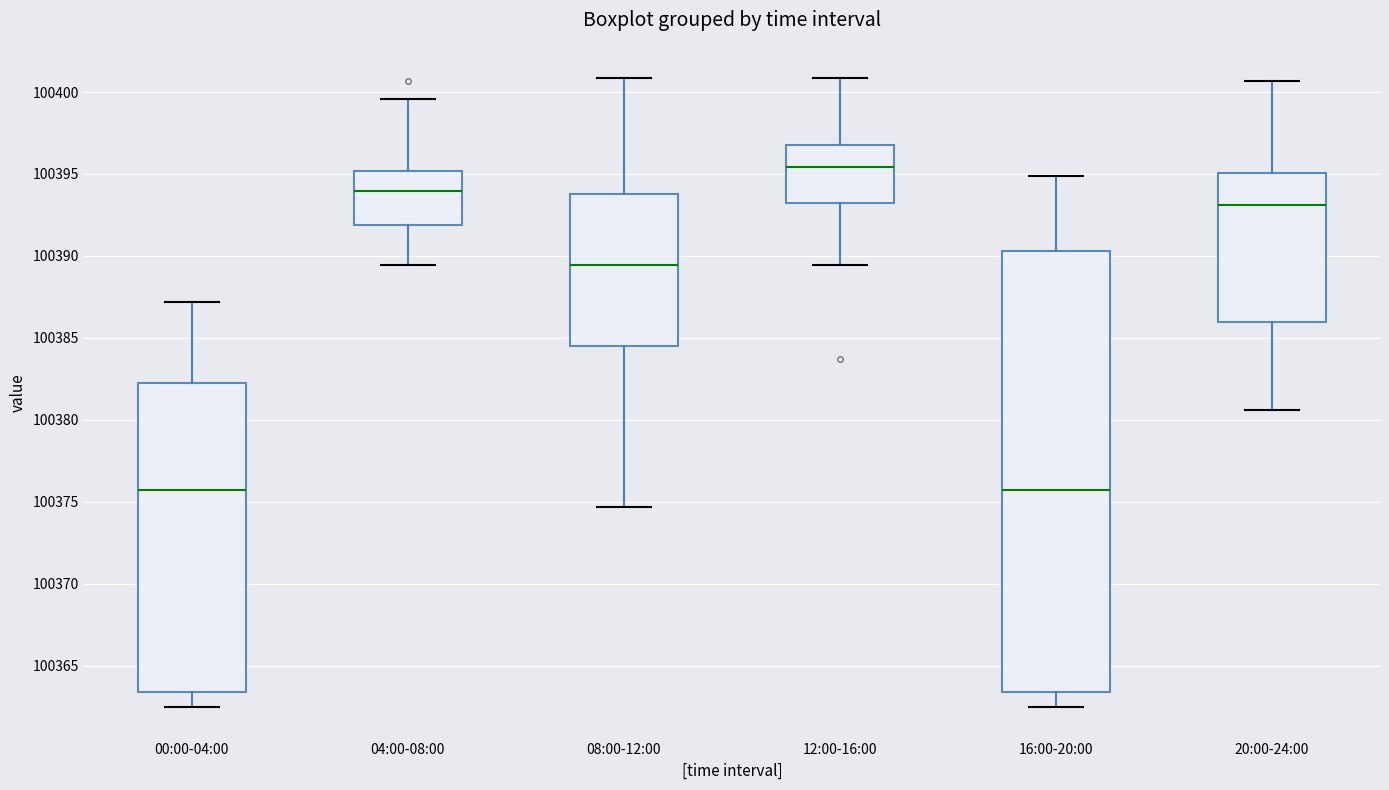

Where does the lower whisker of the box for 20:00-24:00 end on the y-axis? The values are not printed on the chart, so give them approximately, as read against the axis.

100380.5